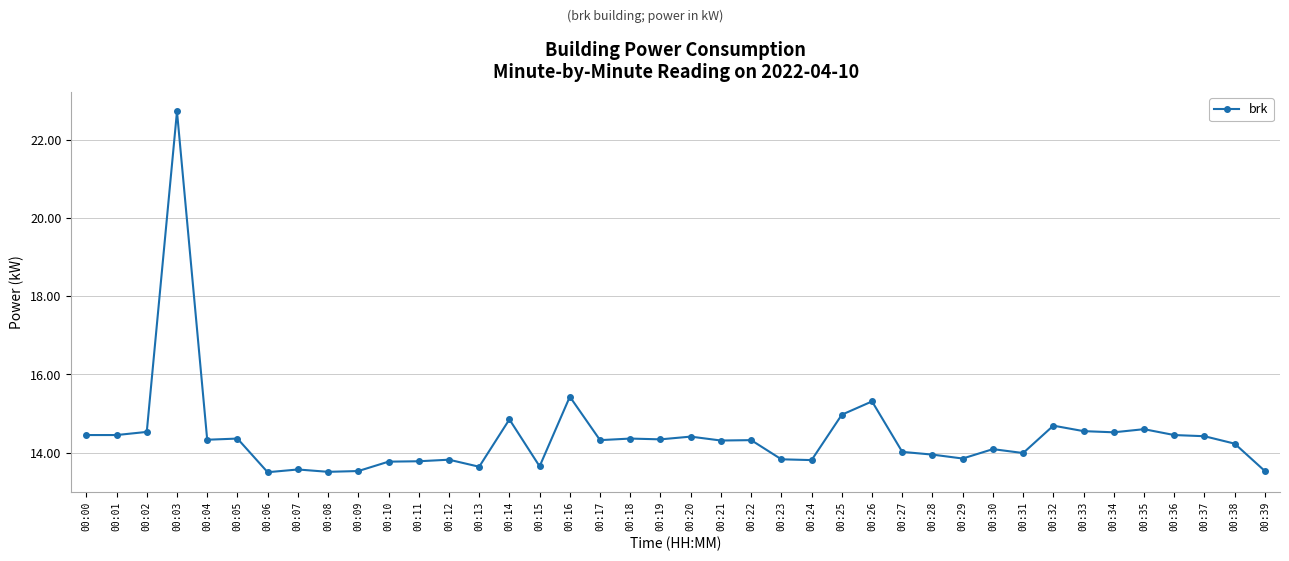

At which category does the chart reach its peak across all series?

00:03